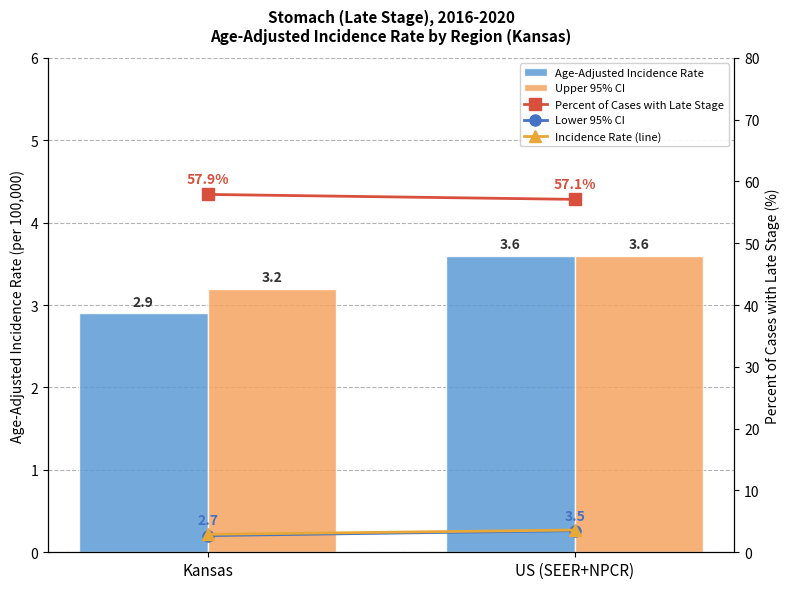

Which series changed the most between Kansas and US (SEER+NPCR)?

Lower 95% CI